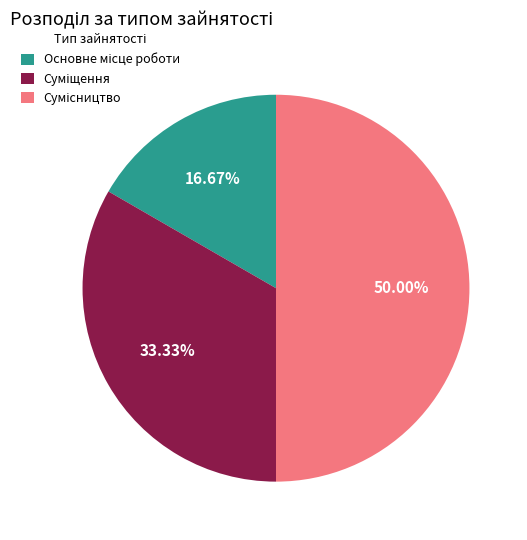

Which category has the smallest portion of the pie?

Основне місце роботи